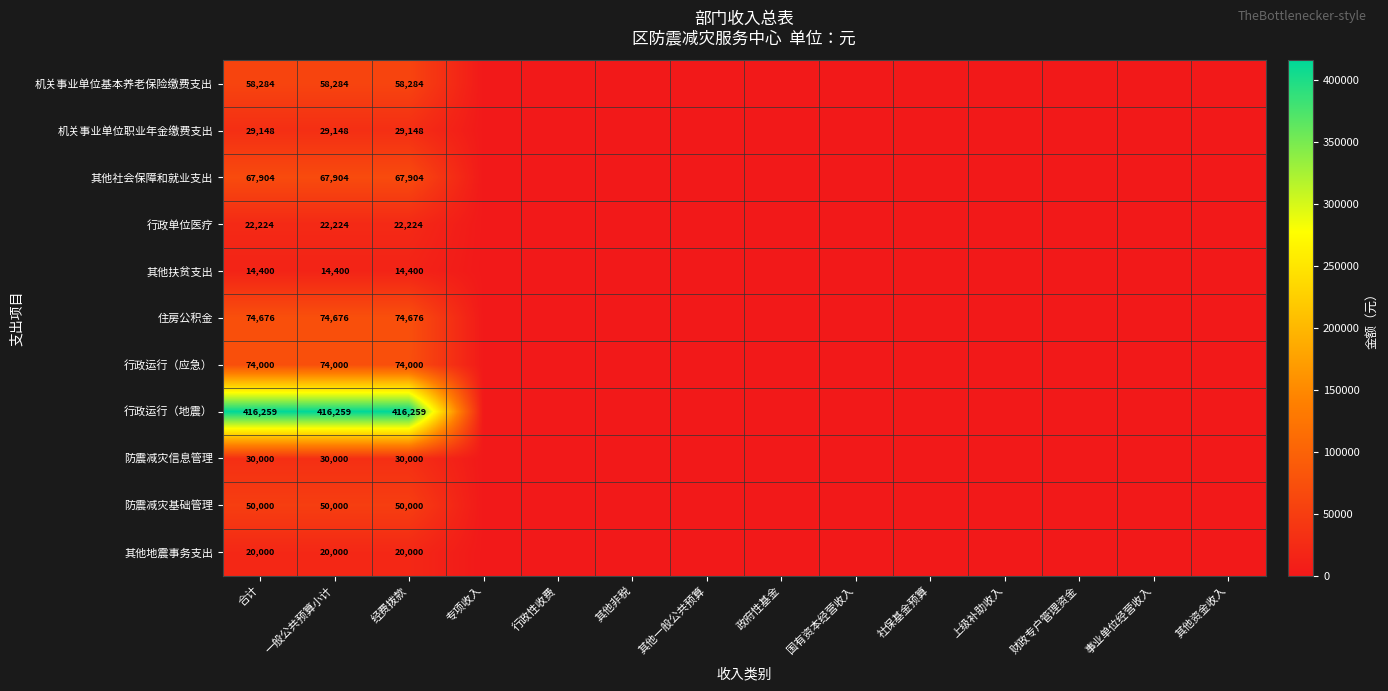

Rank the series at 经费拨款 from lowest to highest value.

其他扶贫支出, 其他地震事务支出, 行政单位医疗, 机关事业单位职业年金缴费支出, 防震减灾信息管理, 防震减灾基础管理, 机关事业单位基本养老保险缴费支出, 其他社会保障和就业支出, 行政运行（应急）, 住房公积金, 行政运行（地震）